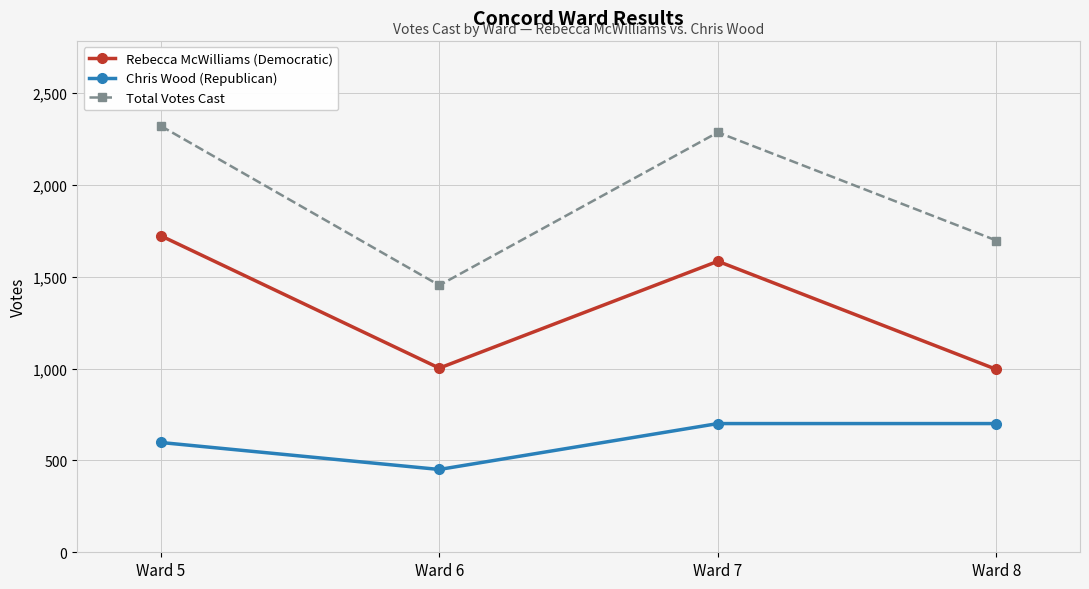

The value of Total Votes Cast at Ward 7 is 936. True or false?

False